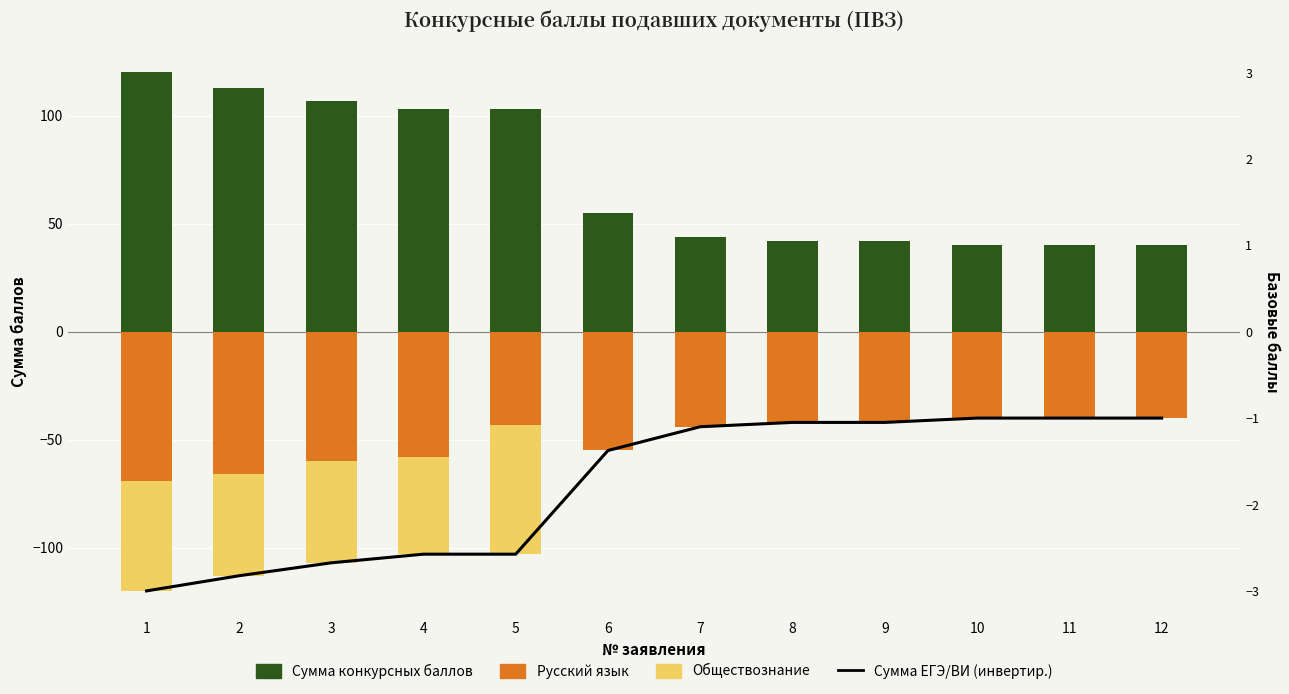

Which series has the widest spread of values?

Сумма ЕГЭ/ВИ (инвертир.)